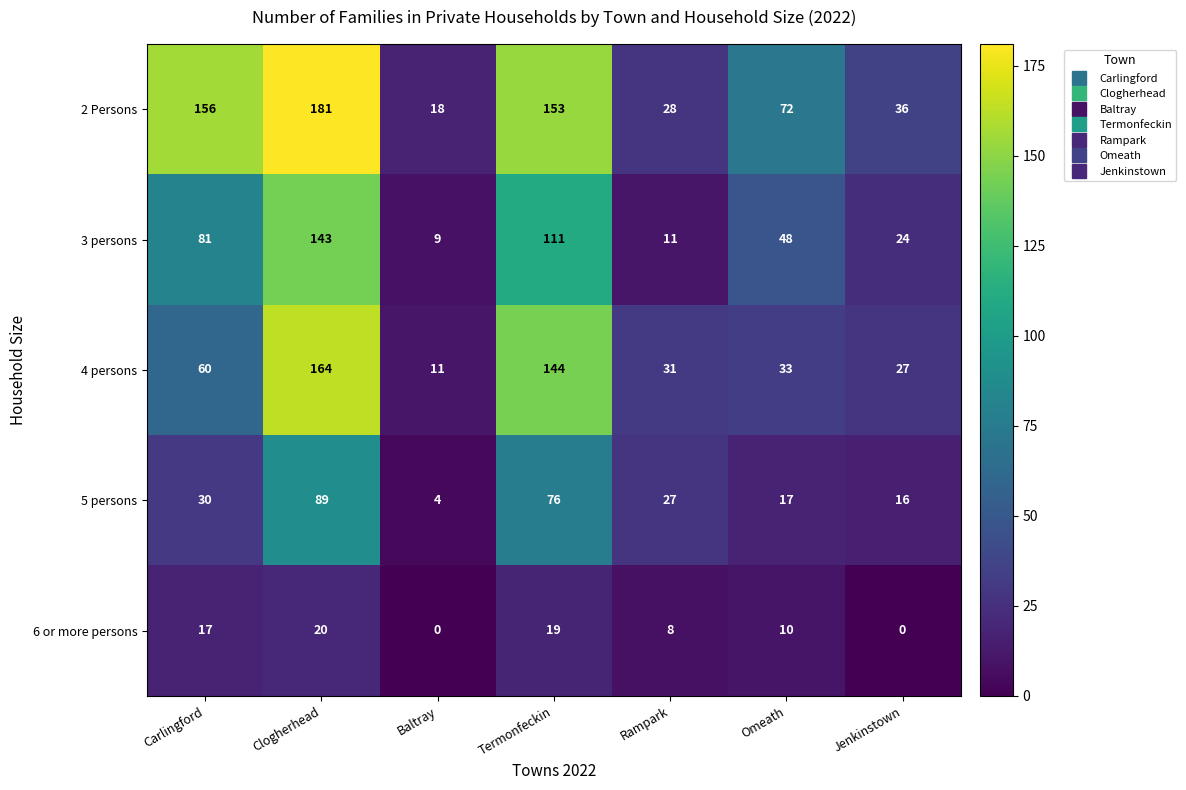

At which label is 5 persons closest to 46?

Carlingford